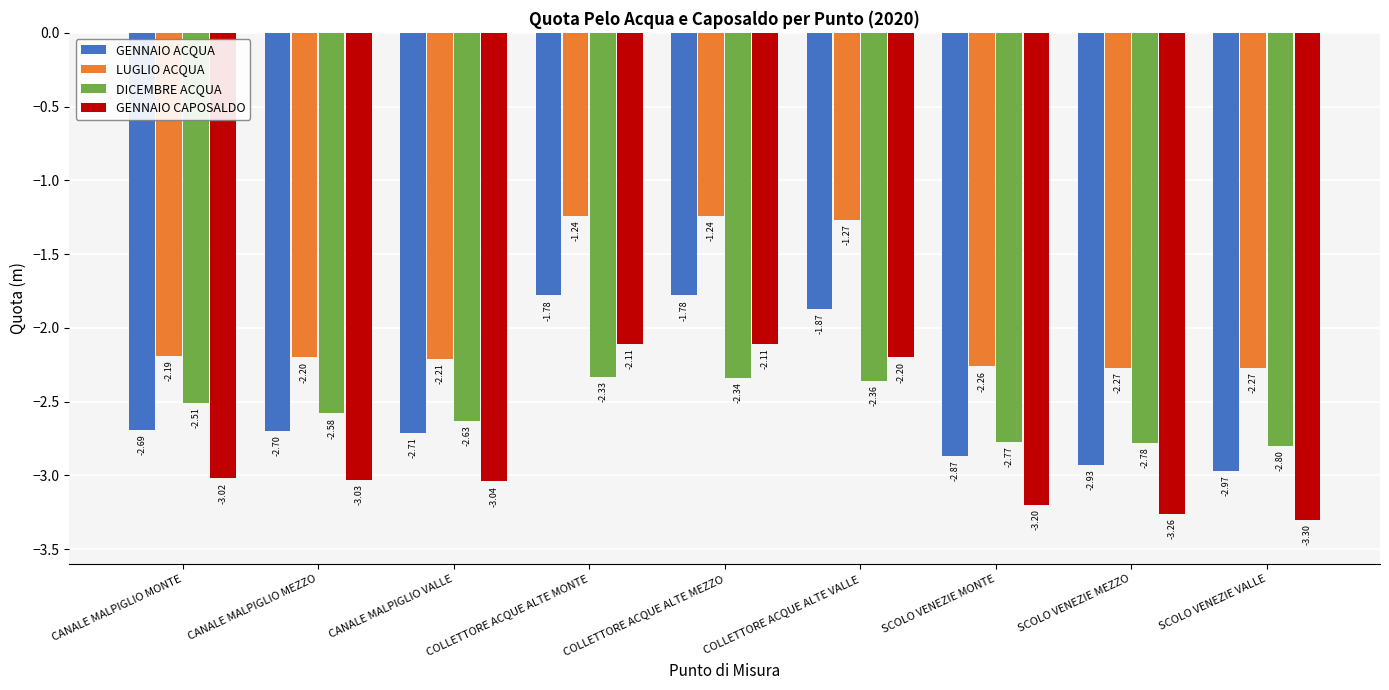

What is the sum of the LUGLIO ACQUA values at SCOLO VENEZIE MONTE and COLLETTORE ACQUE ALTE VALLE?

-3.5